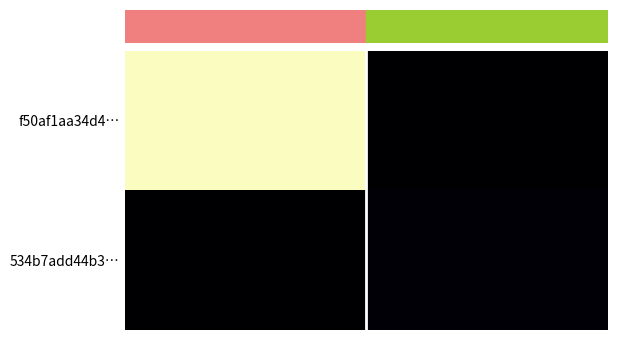

Reading left to right, what are all the values shown in this chart?

f50af1aa34d4…: 922	0
534b7add44b3…: 0	14